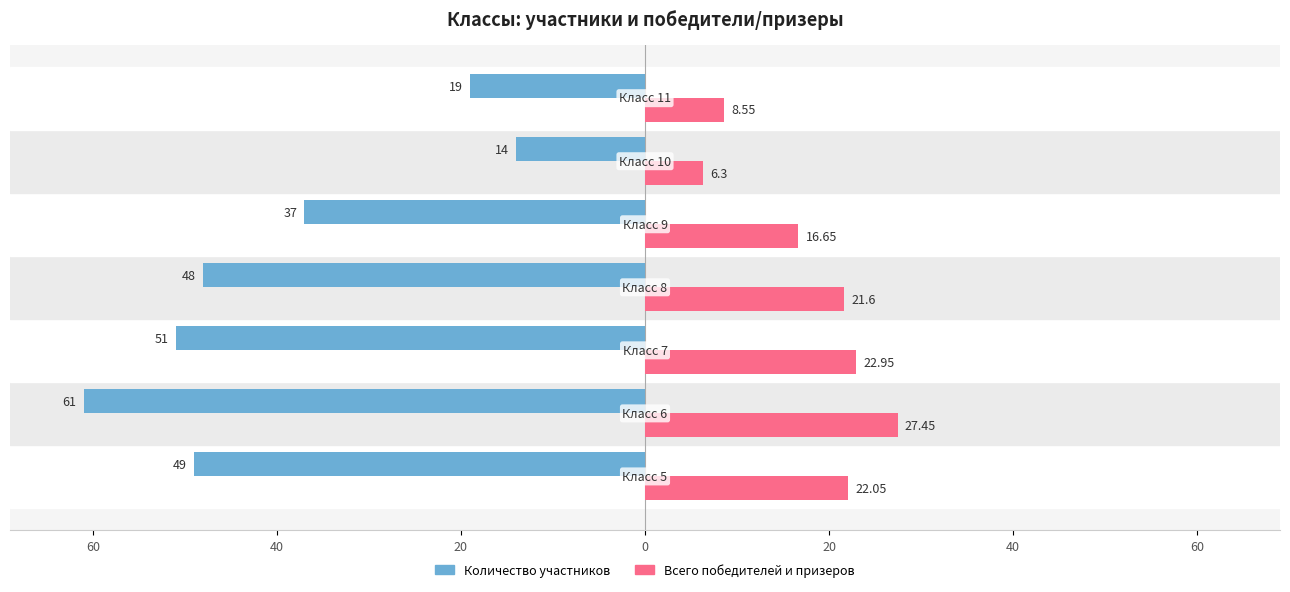

What are all the series names shown in the legend?

Количество участников, Всего победителей и призеров